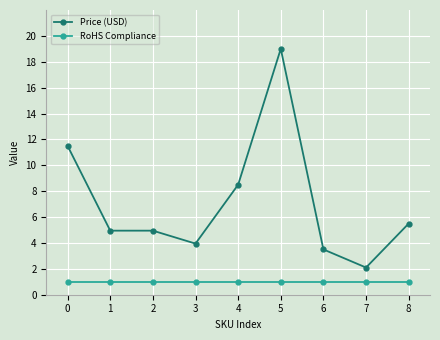

What is the average value of the RoHS Compliance series?

1.0